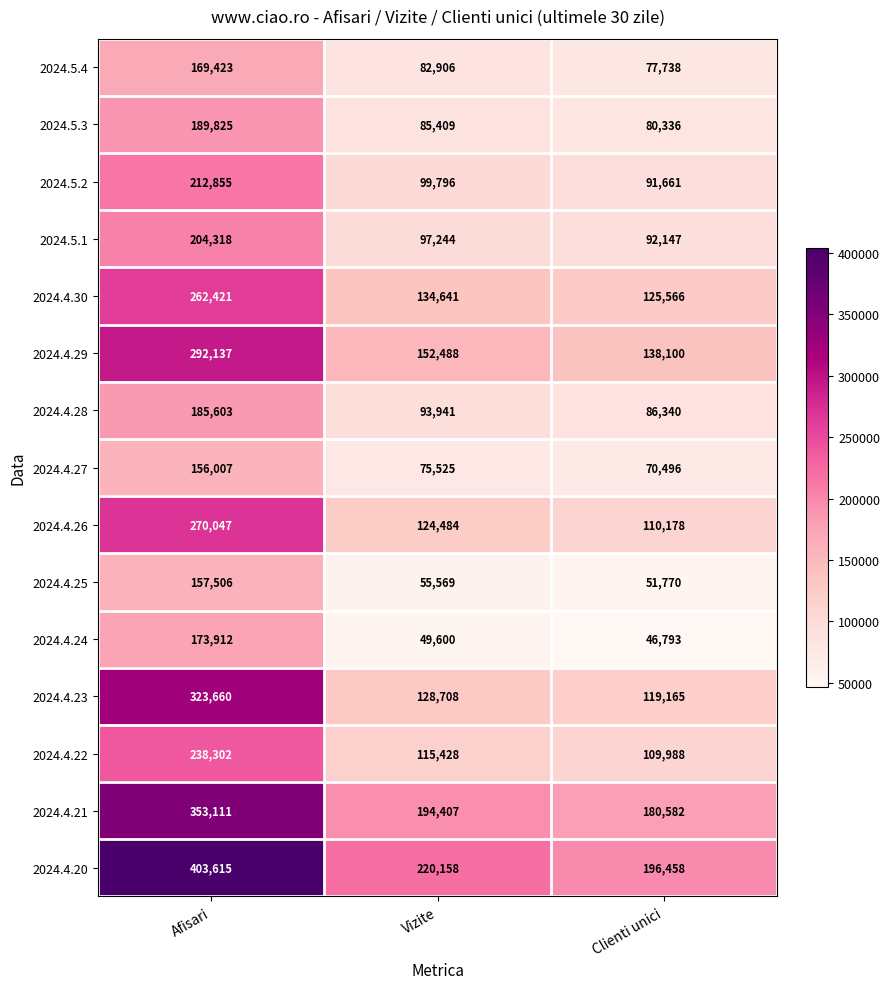

True or false: 2024.4.23 has a value of 223039 at Vizite.

False